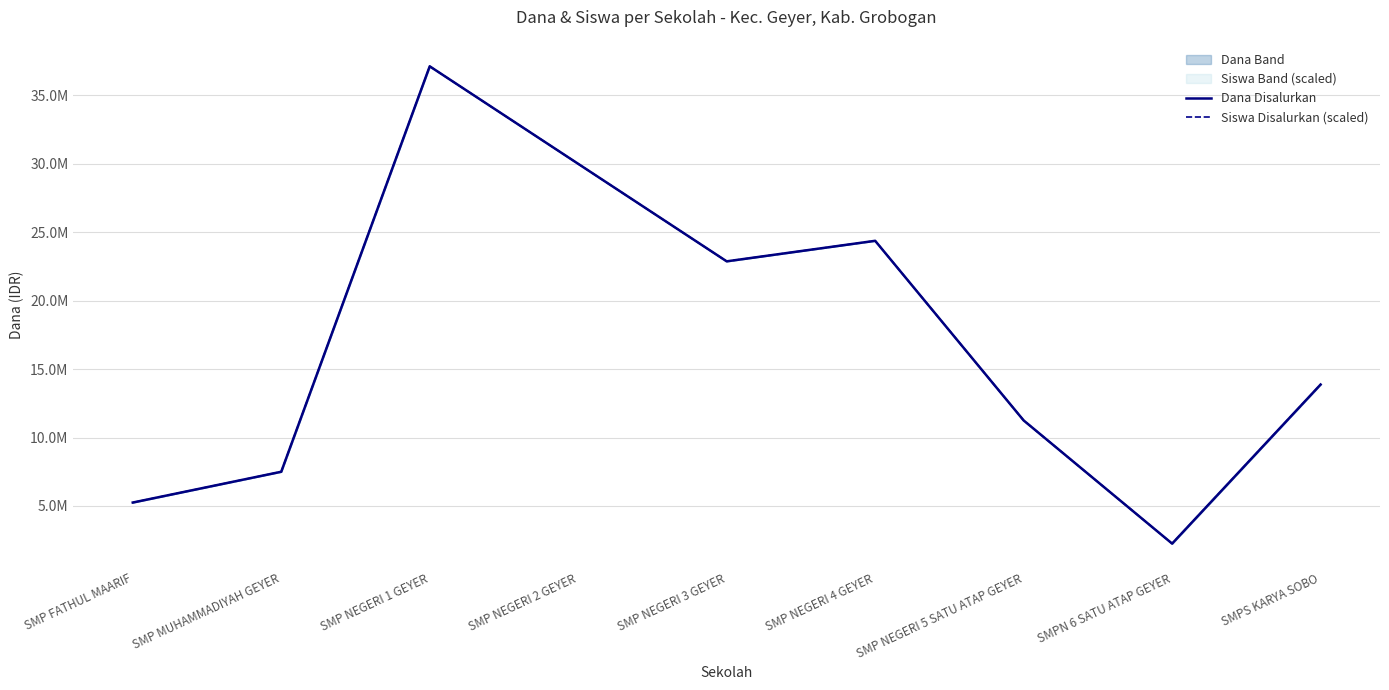

What is the label of the 2nd point from the left?

SMP MUHAMMADIYAH GEYER